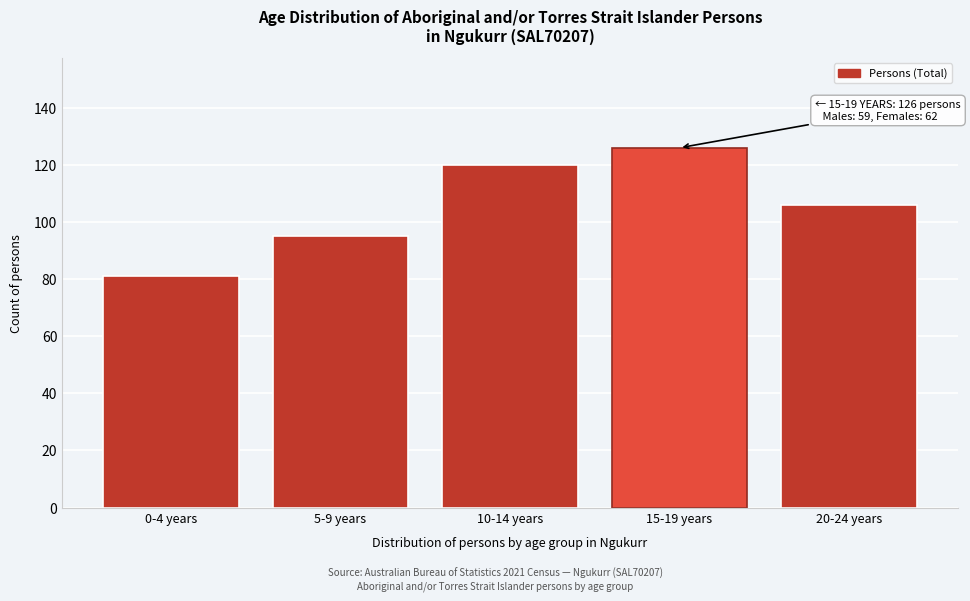

Reading right to left, list all the values displayed in this chart.

106	126	120	95	81